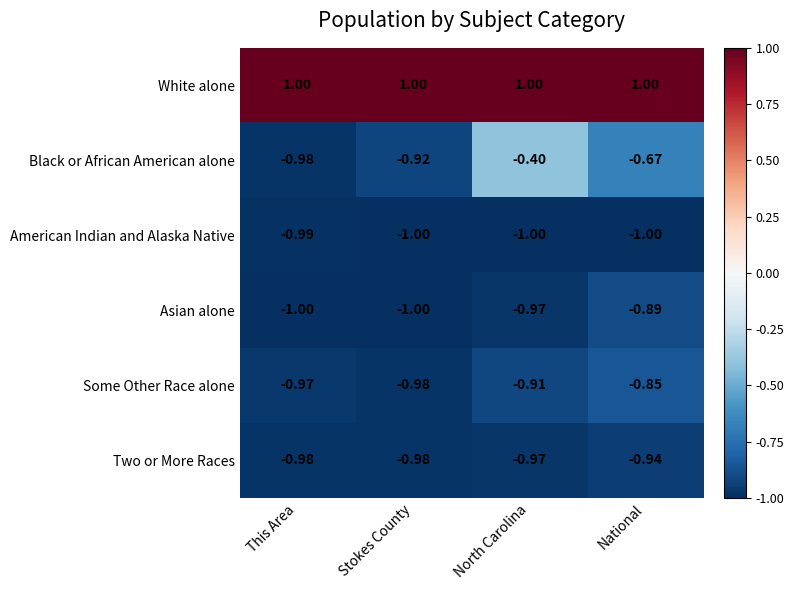

Is the value of Black or African American alone at North Carolina greater than the value of White alone at Stokes County?

No